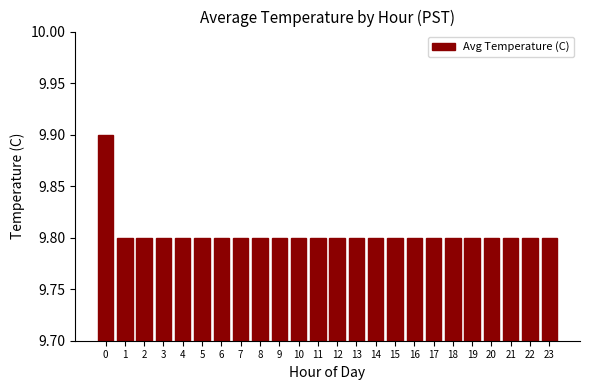

What is the greatest value displayed?

9.9